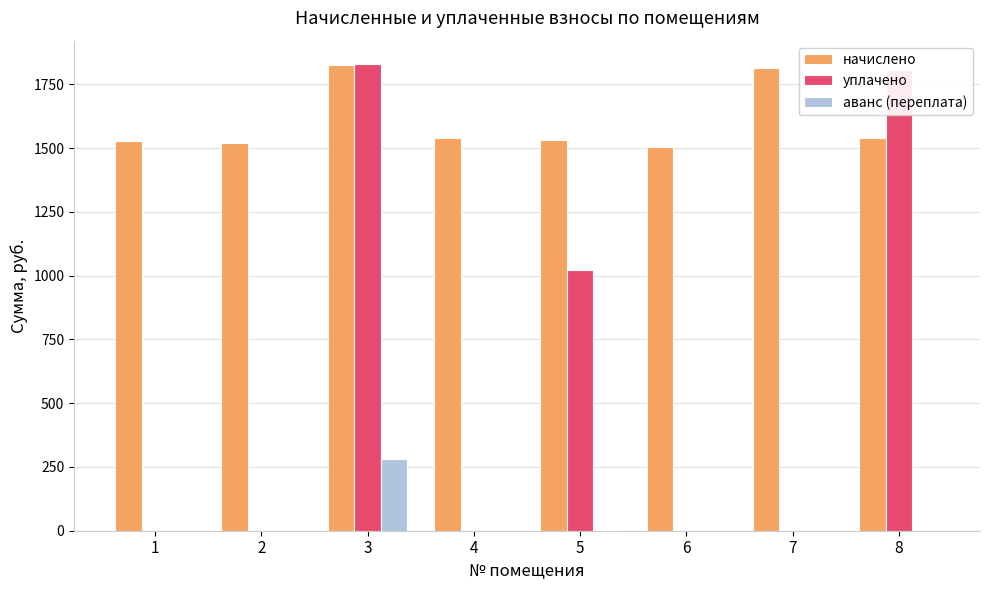

What is the maximum value for уплачено?

1830.0